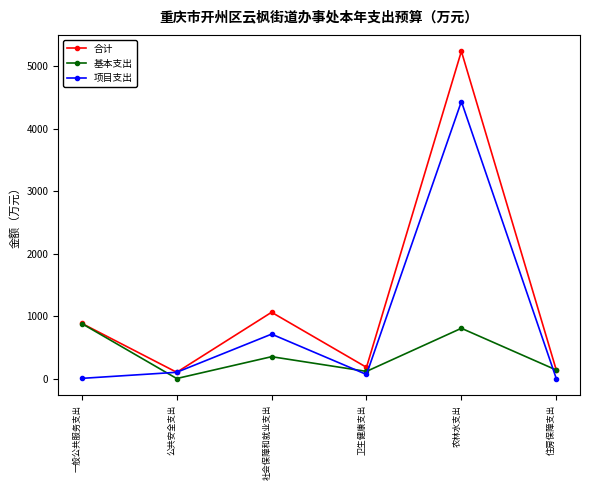

Rank the series by their average value, from lowest to highest.

基本支出, 项目支出, 合计